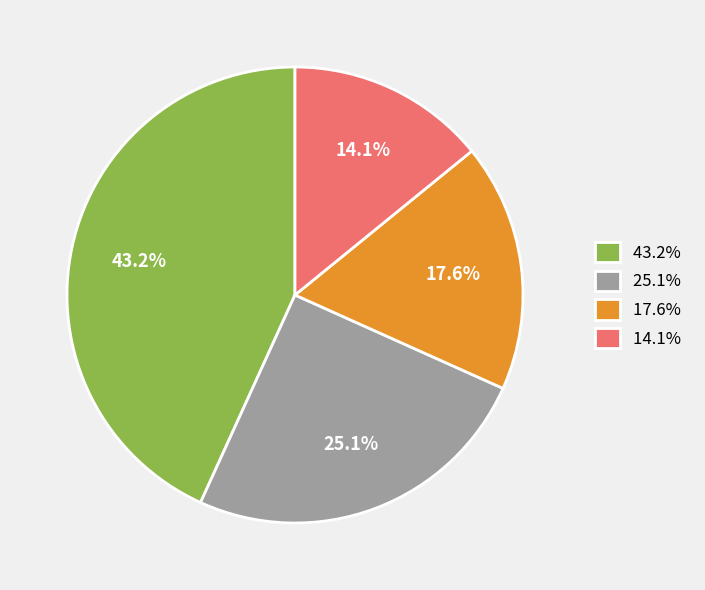

Approximately how many times larger is the value at 25.1% compared to 43.2%?

0.6